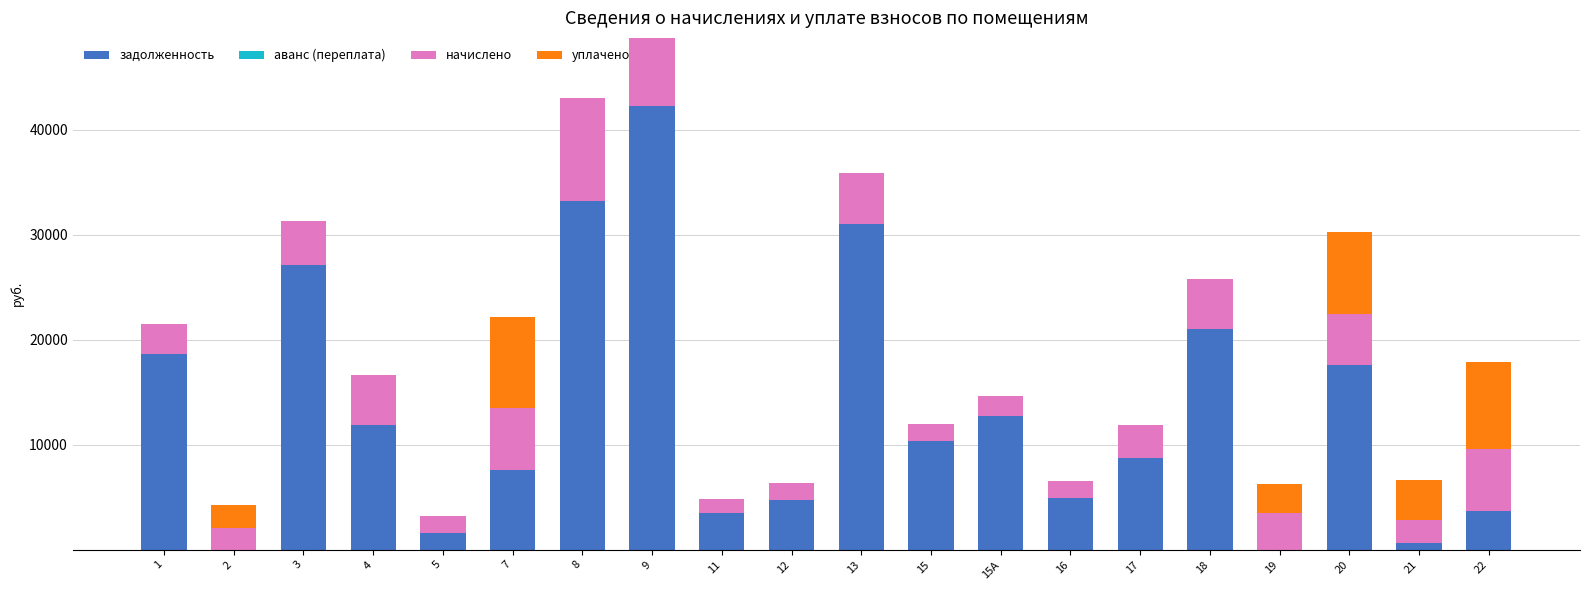

At which category is the sum across all series the highest?

9